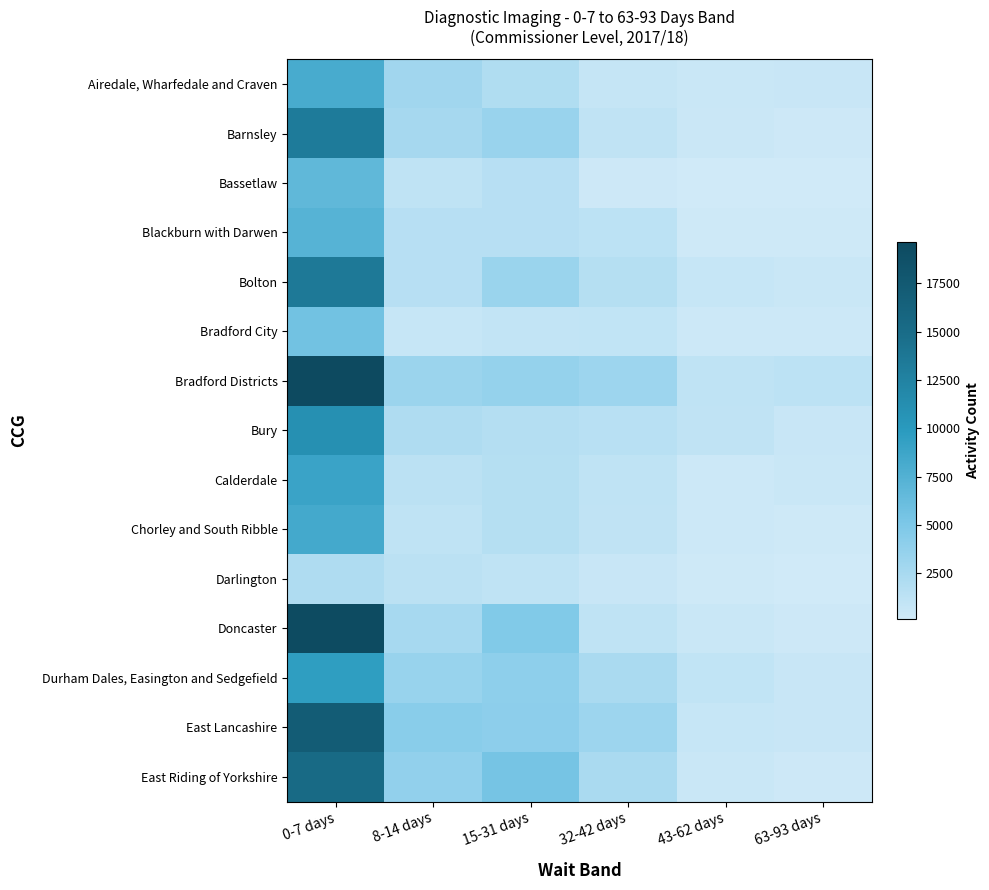

Which series has the largest total across all categories?

Bradford Districts